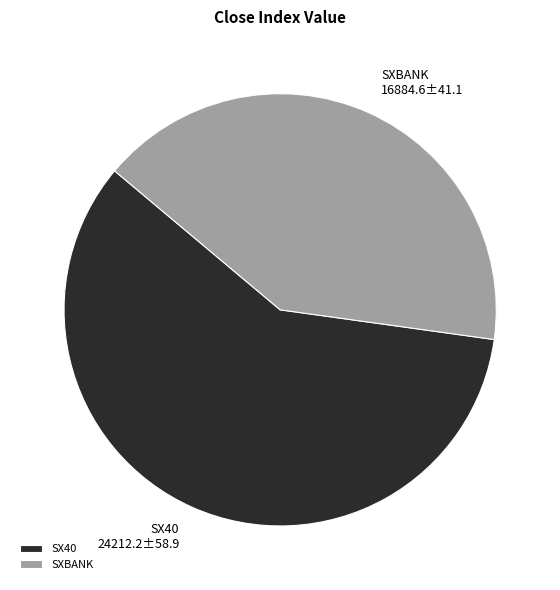

What is the smallest slice in the pie chart?

SXBANK